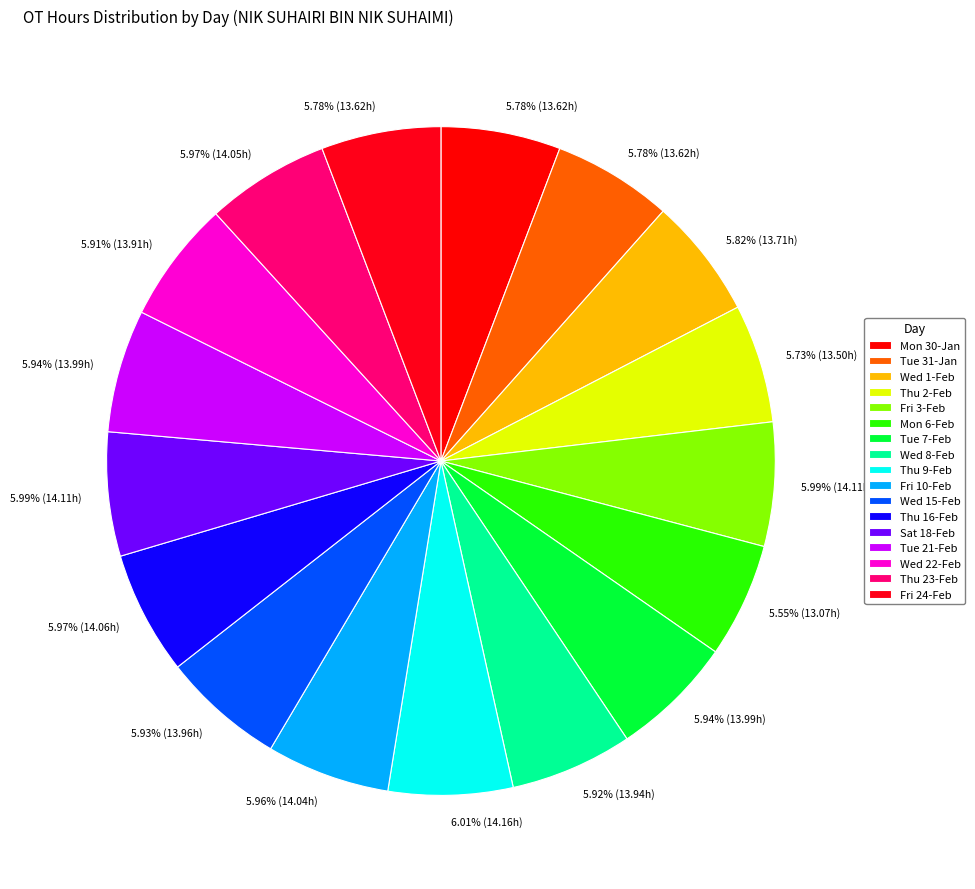

Count the number of slices in the pie.

17